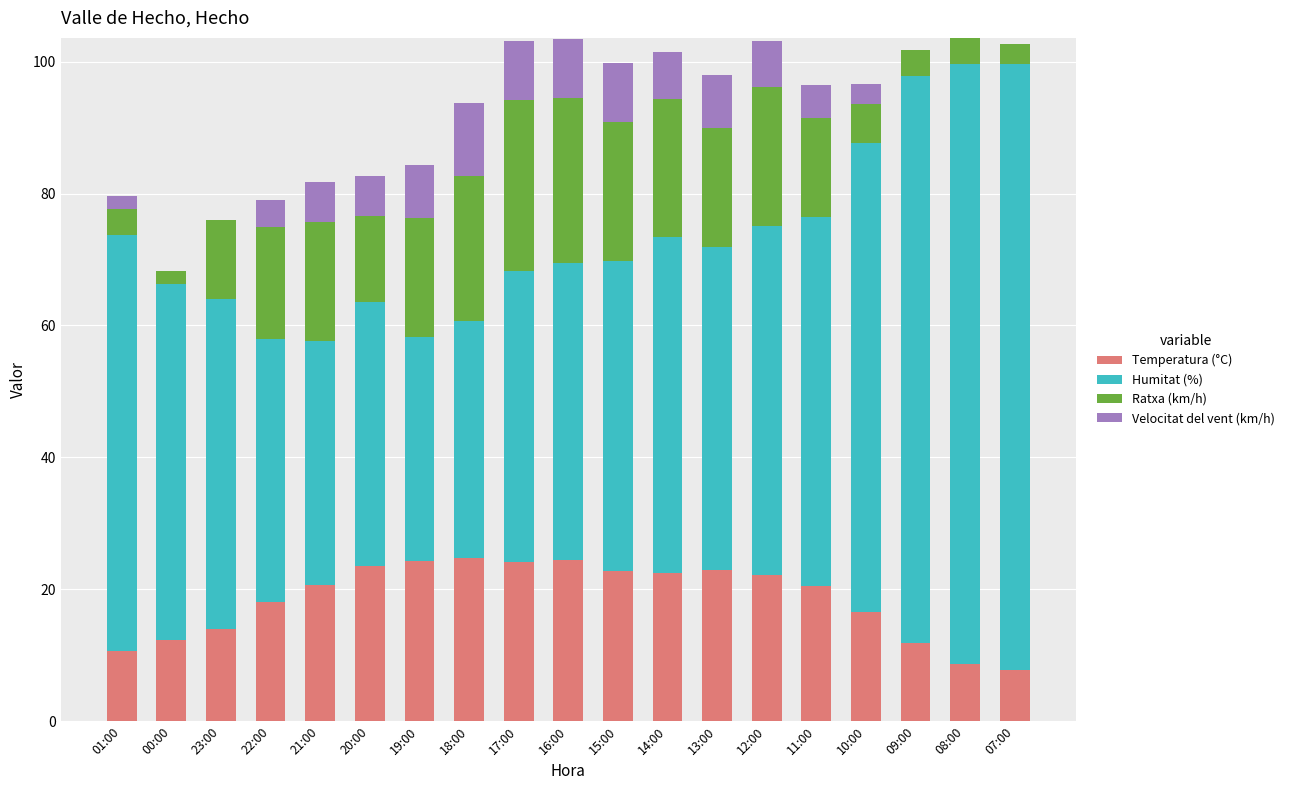

What is the sum of all Temperatura (°C) values?

352.4